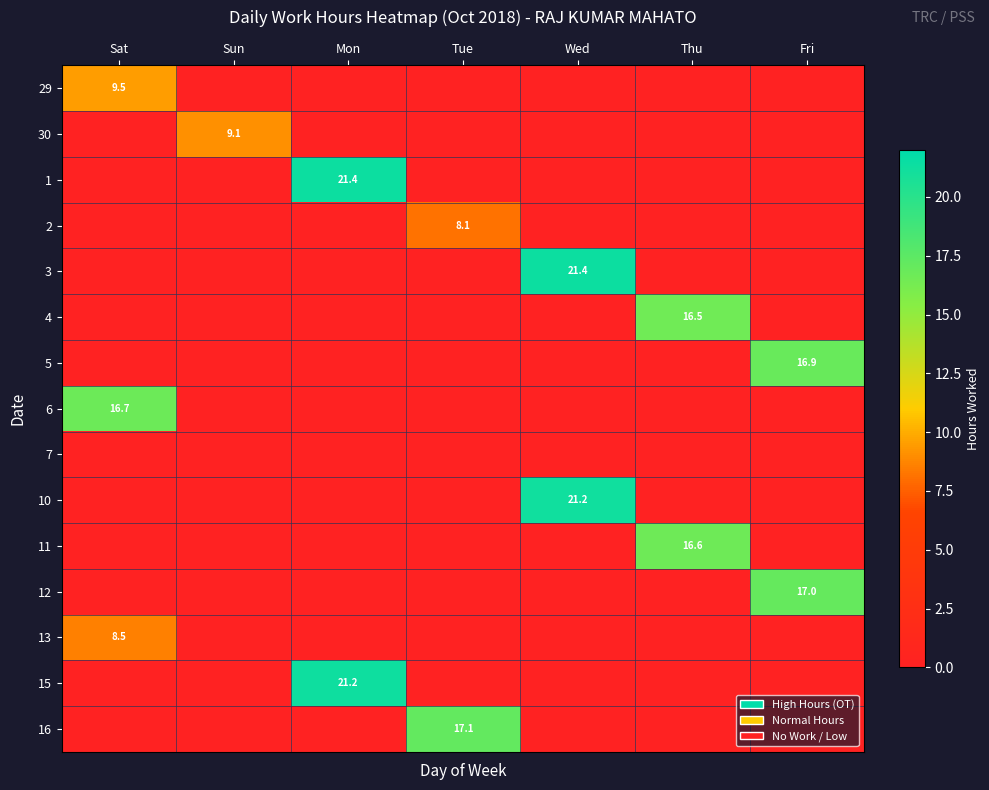

What is the sum of all 6 values?

16.7